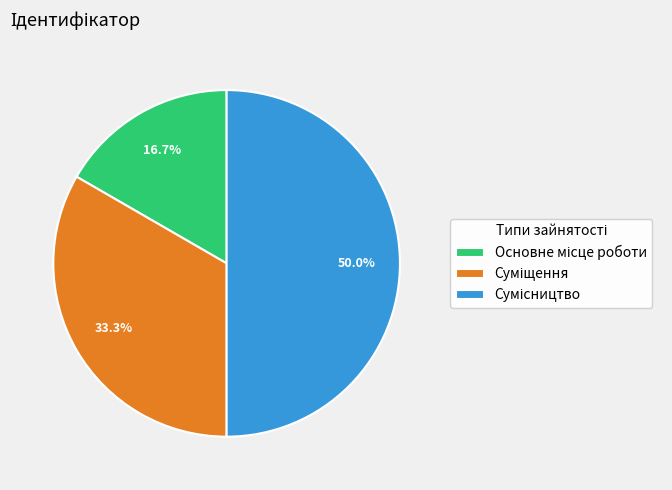

To the nearest percent, what is the average slice percentage?

33%